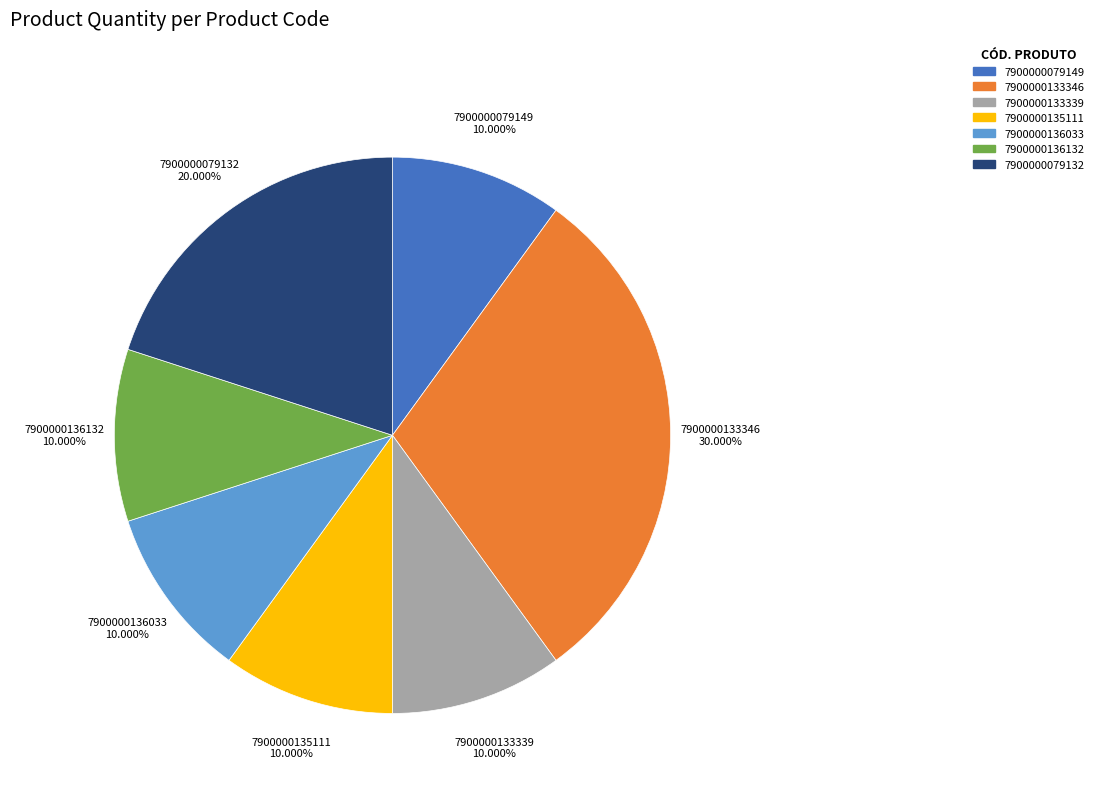

How many segments does this pie chart have?

7